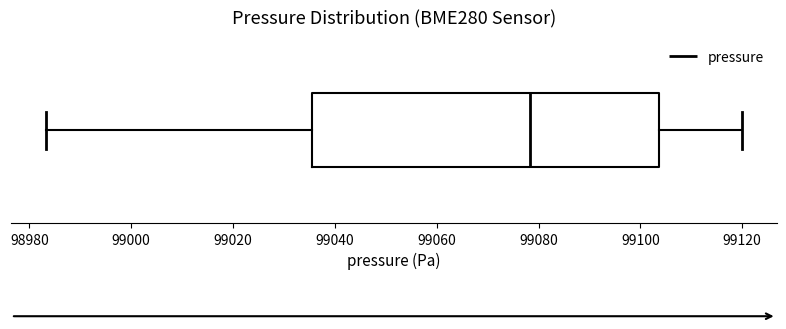

Read this box plot against the x-axis: the position of the median line, the range covered by the box, and the ends of both whiskers. The values are not printed on the chart, so give them approximately, as read against the axis.

median 99078, box 99036 to 99104, whiskers 98984 to 99120